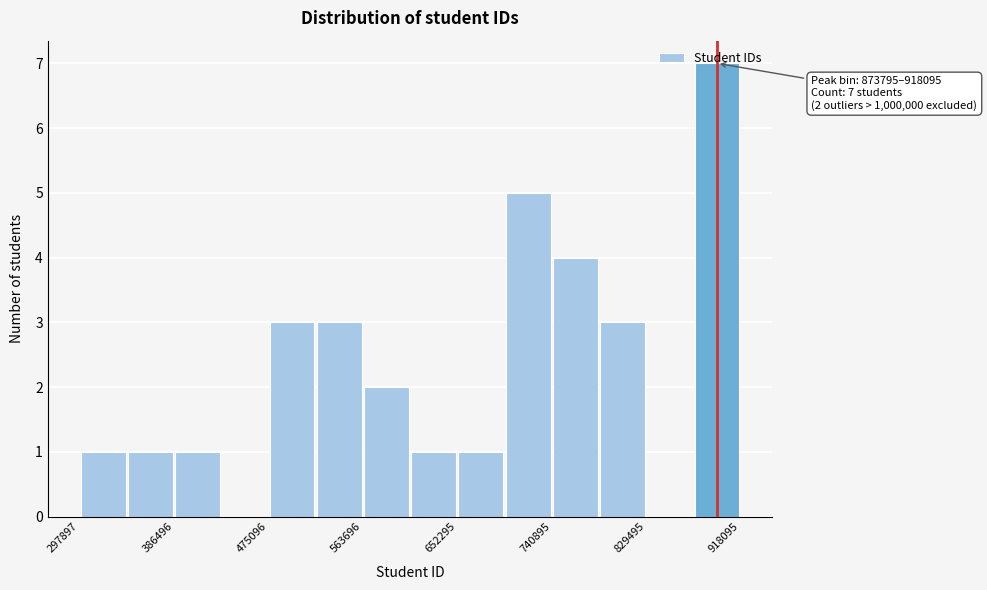

Over which range of the x-axis is the bar tallest?

870000 to 920000